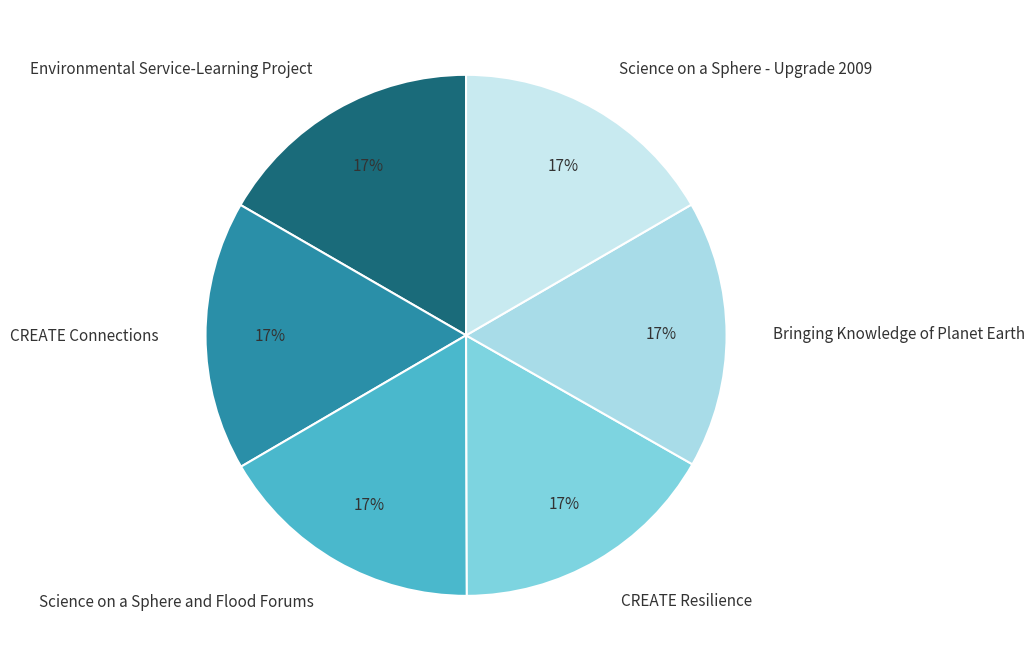

To the nearest percent, what is the combined percentage of CREATE Connections and Science on a Sphere and Flood Forums?

33%